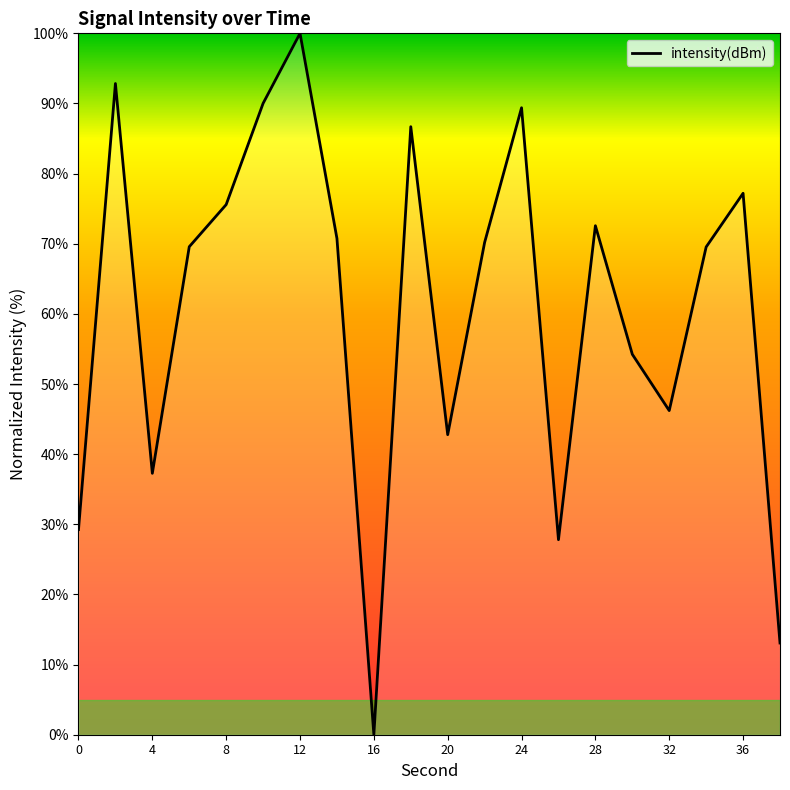

What is the difference between the maximum and minimum values?

100.0